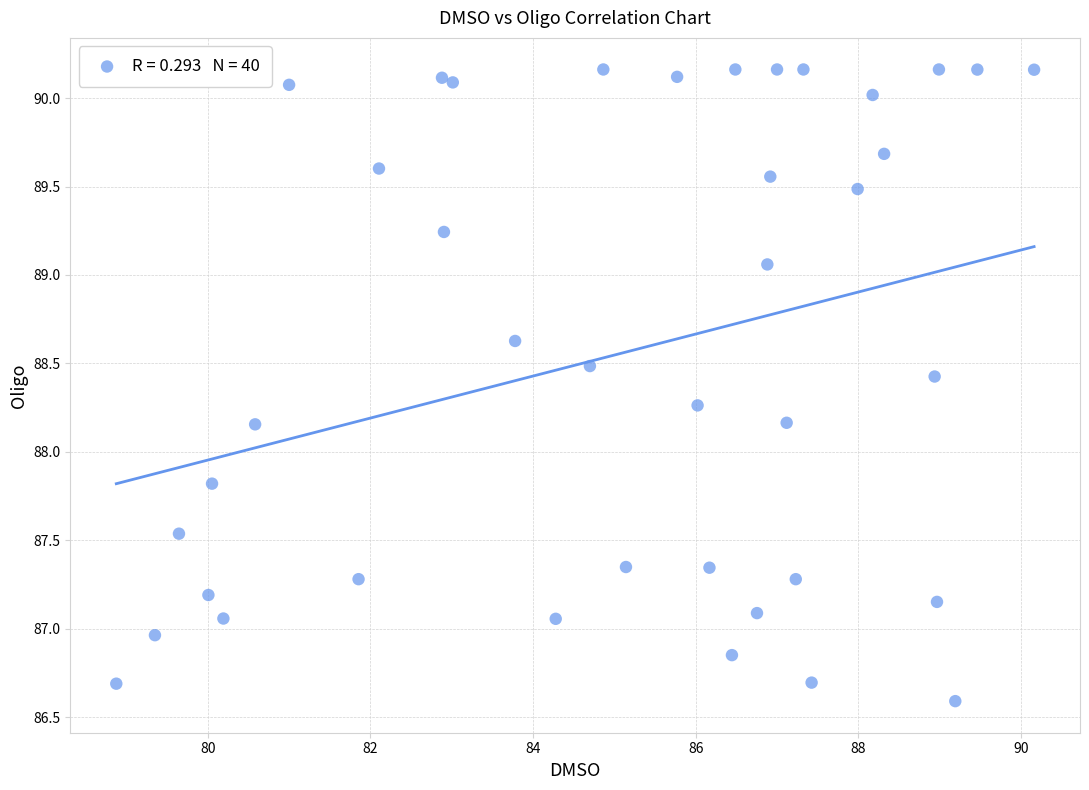

What is the range of Y values (max minus min)?

3.6